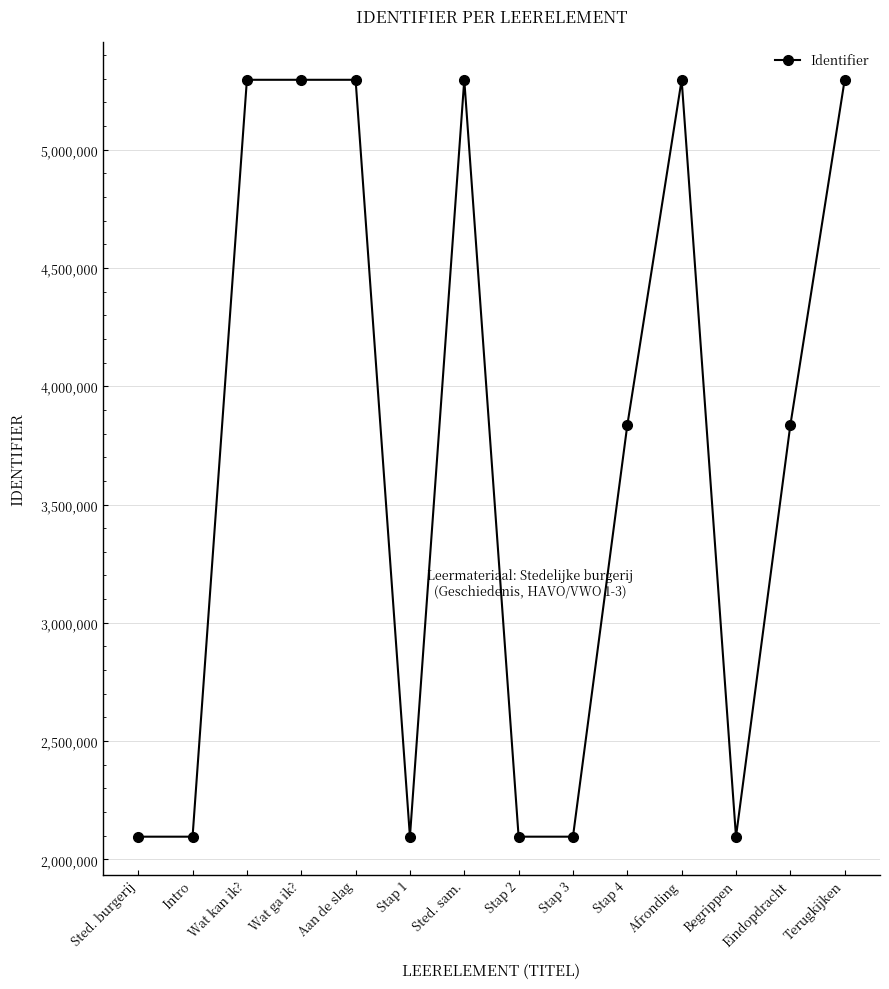

What is the maximum value shown in the chart?

5294968